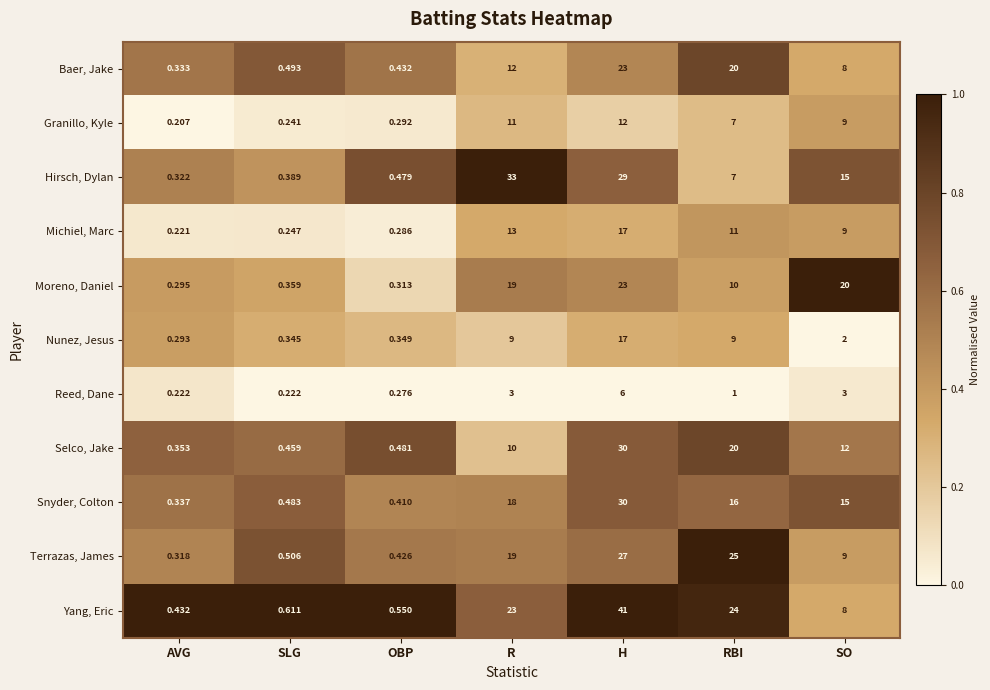

Between H and RBI, which series saw the biggest shift?

Hirsch, Dylan